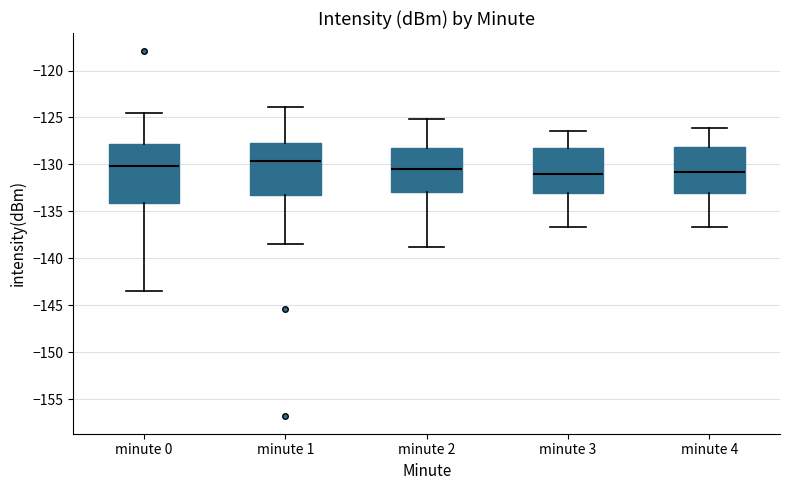

Where is the upper edge of the box for minute 2 on the y-axis? The values are not printed on the chart, so give them approximately, as read against the axis.

-128.0